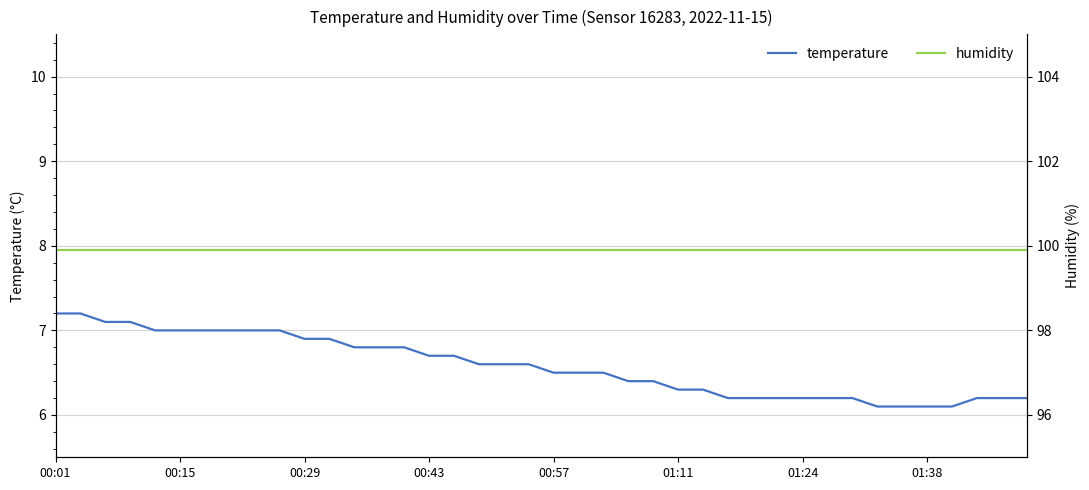

What is the average value of the temperature series?

6.6